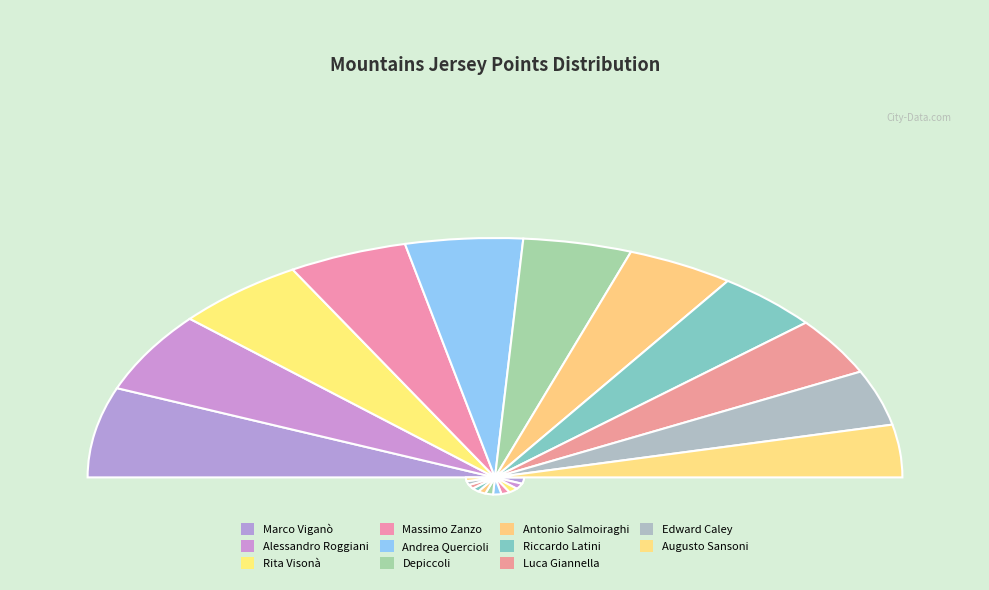

Which slice is the smallest?

Augusto Sansoni